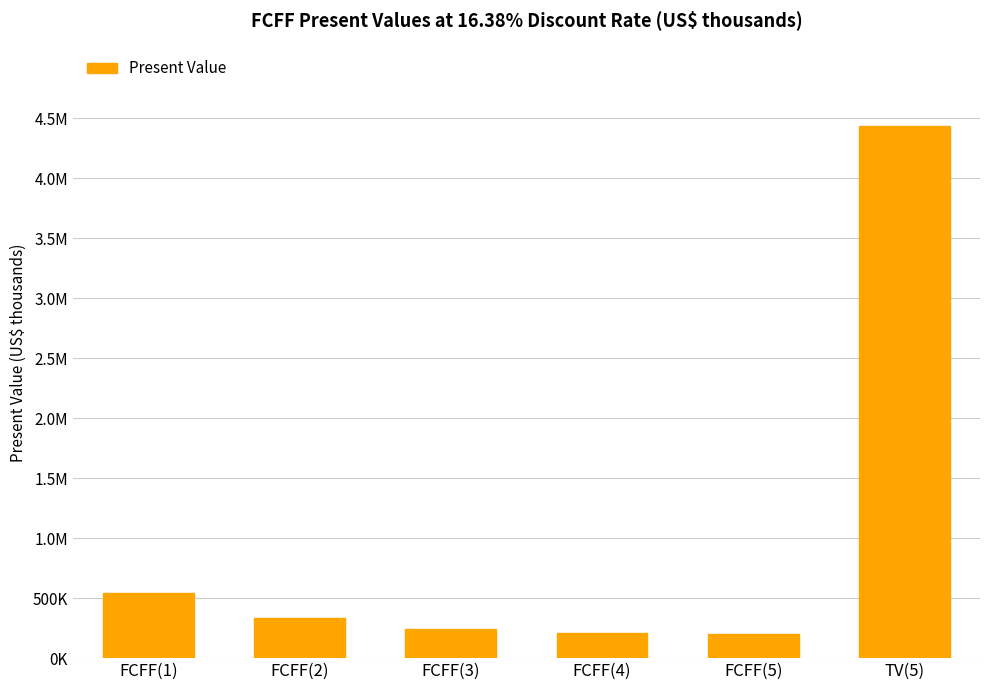

Which category has the highest value across all series?

TV(5)